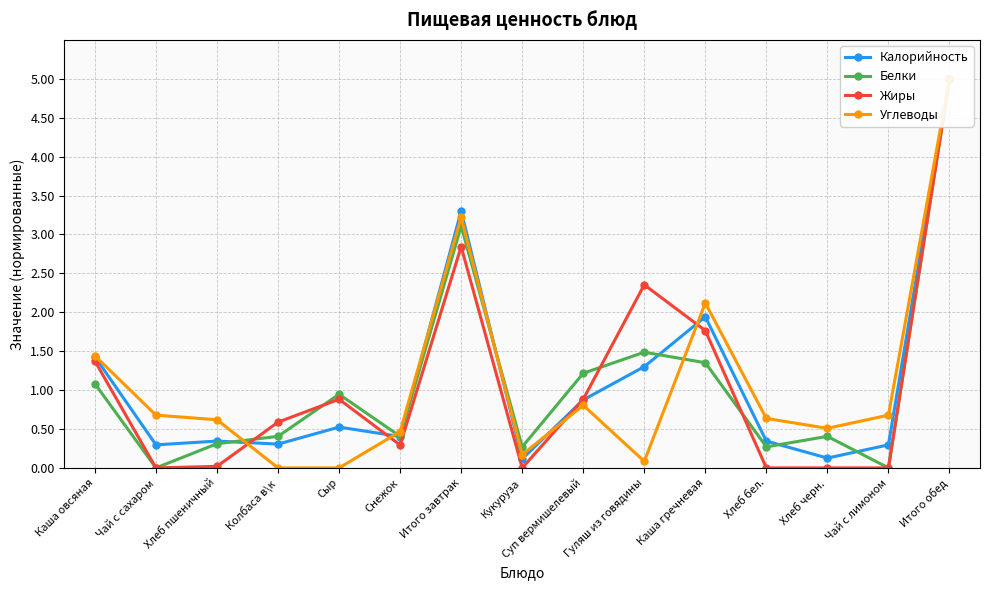

What is the label of the 6th point from the left?

Снежок